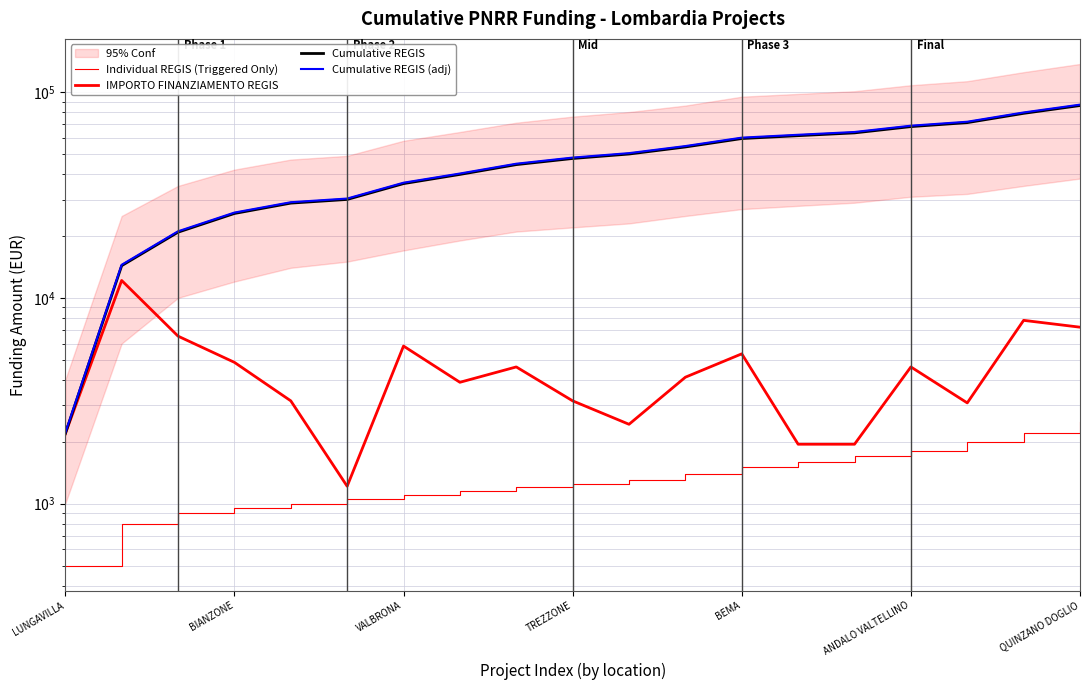

True or false: Cumulative REGIS (adj) and Cumulative REGIS intersect in this chart.

False